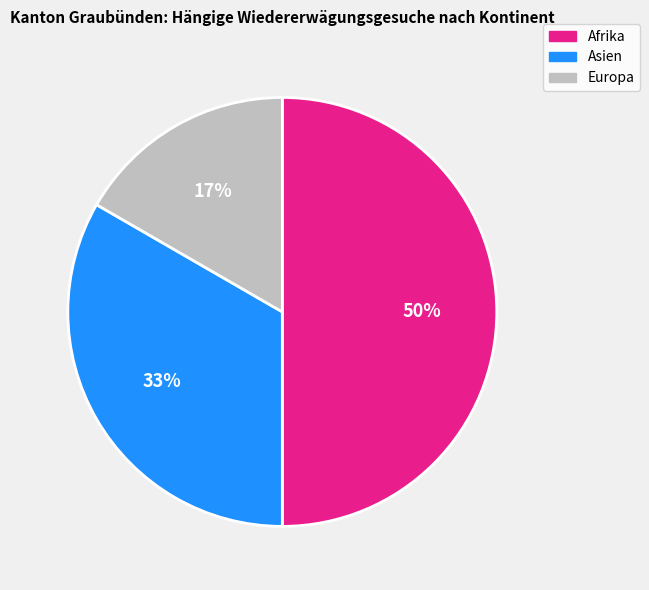

Between Europa and Asien, which is larger?

Asien